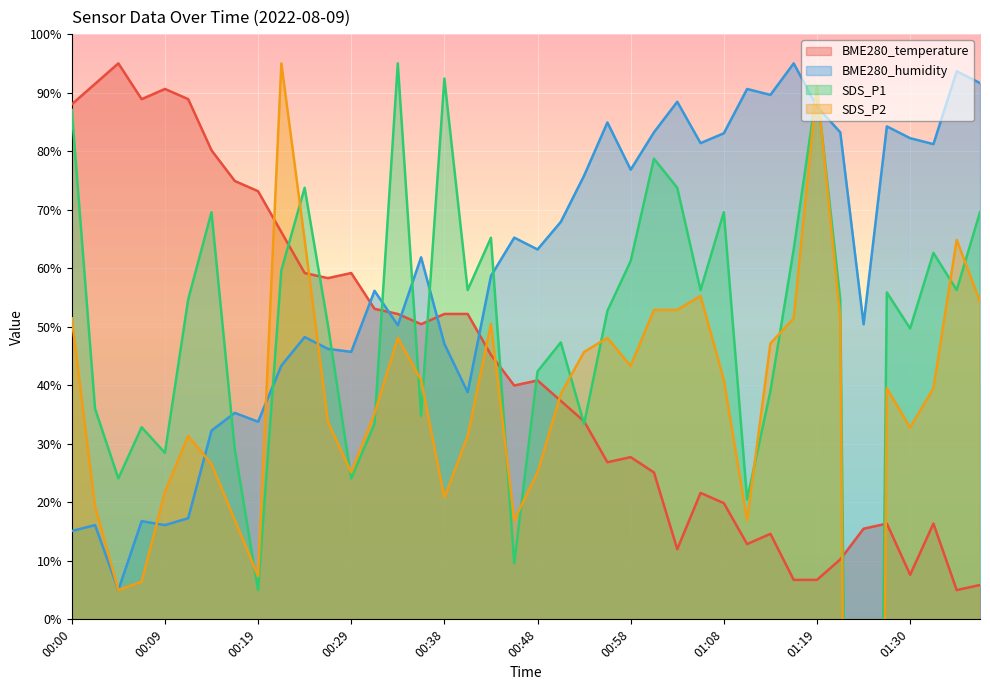

What is the difference between the maximum and minimum values in the BME280_humidity series?

90.0